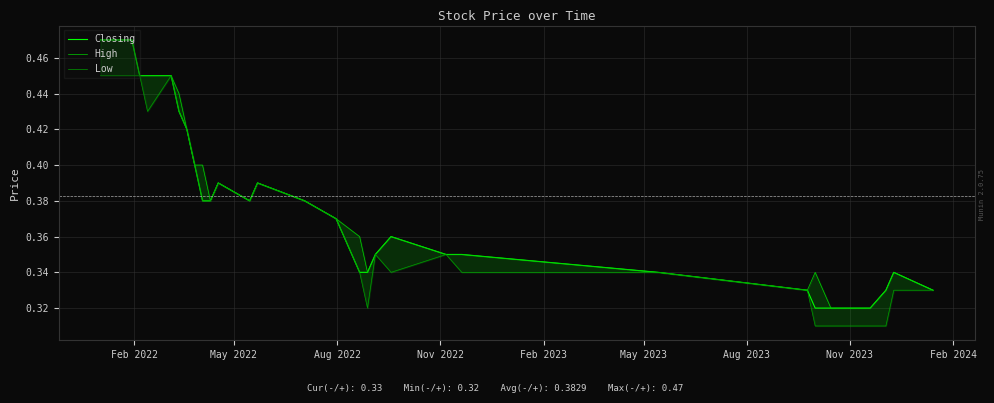

The High series shows 0.2 at 23. True or false?

False